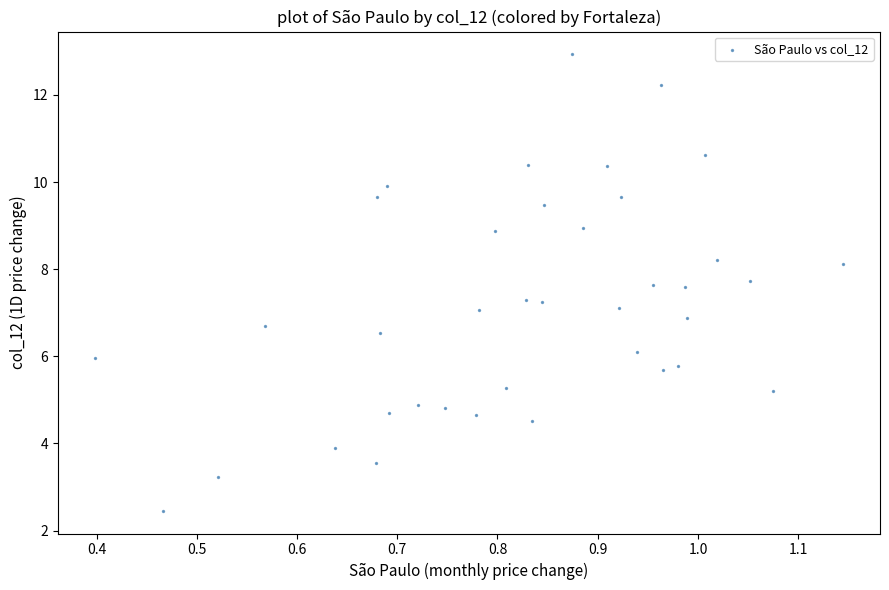

What is the range of Y values (max minus min)?

10.5